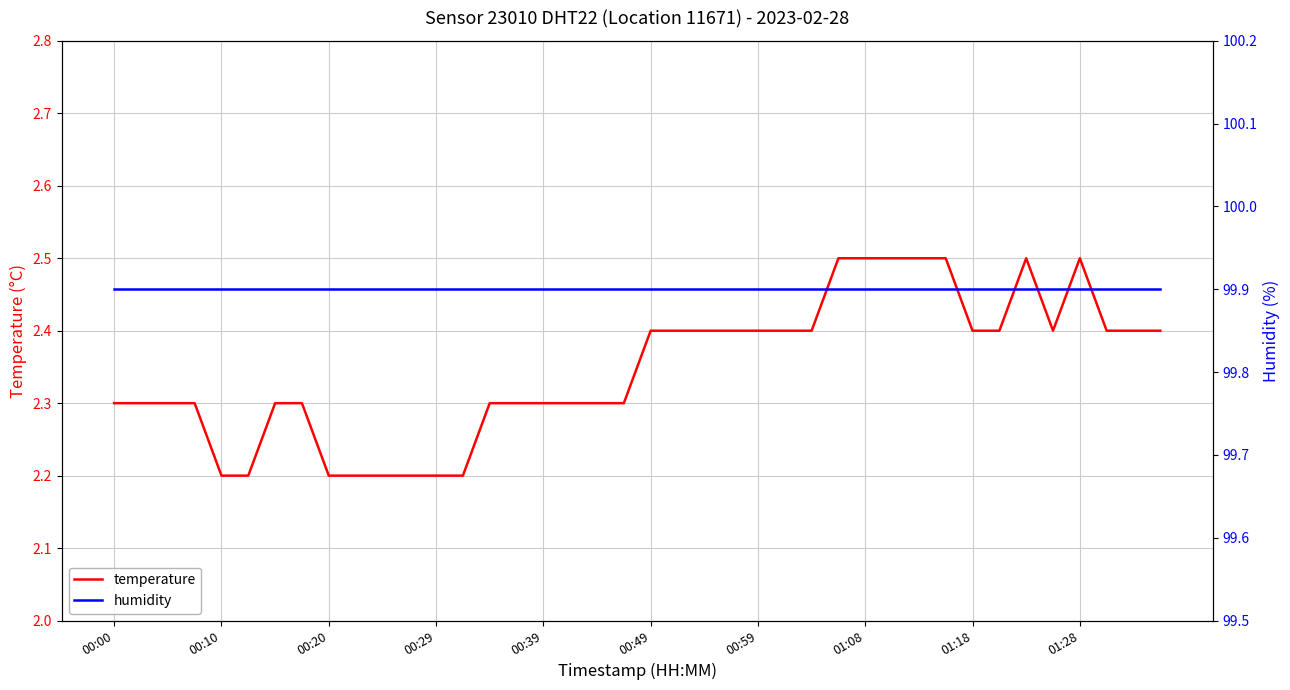

What is the minimum value for temperature?

2.2